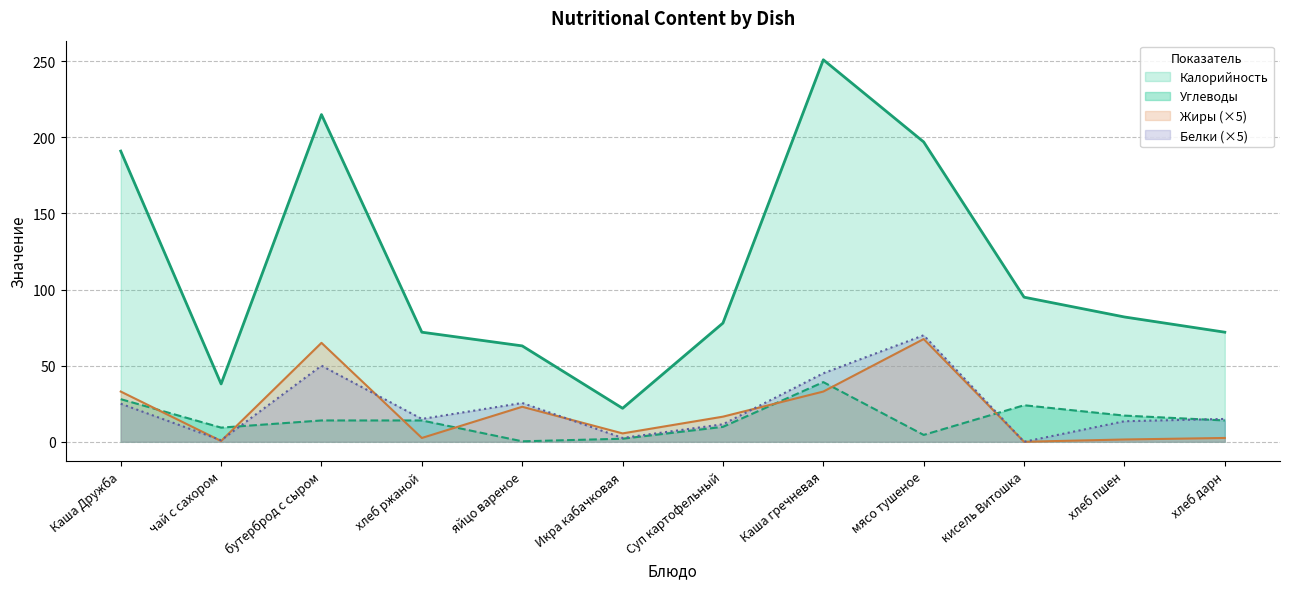

In Жиры, how many points are higher than both neighbors (excluding endpoints)?

3